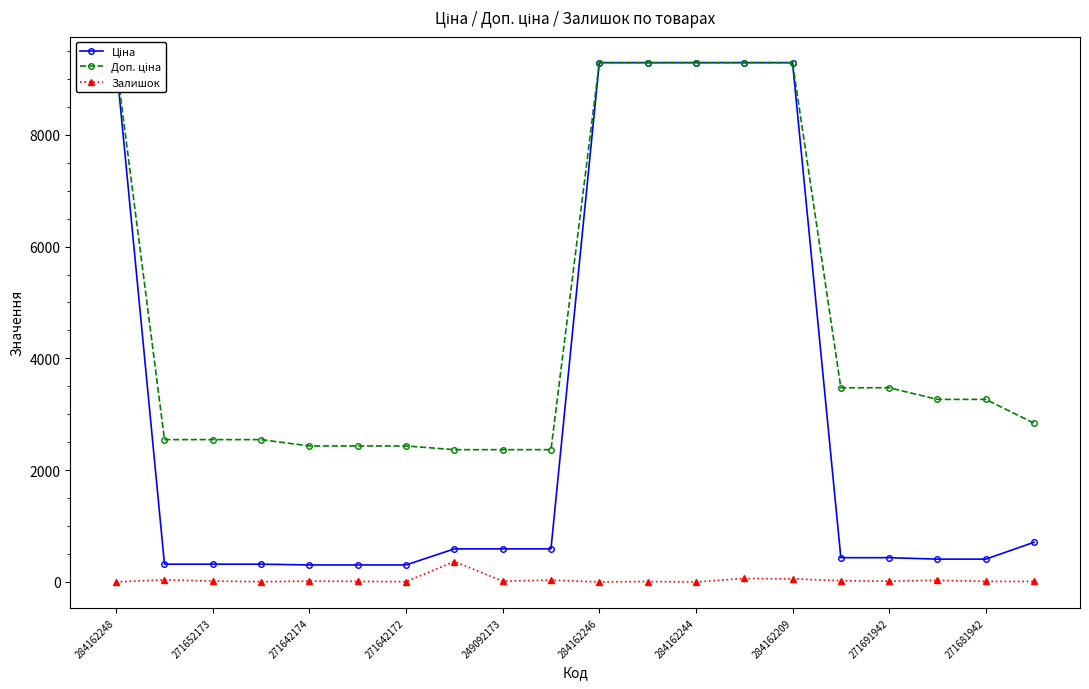

List the series in order of their overall mean, highest first.

Доп. ціна, Ціна, Залишок